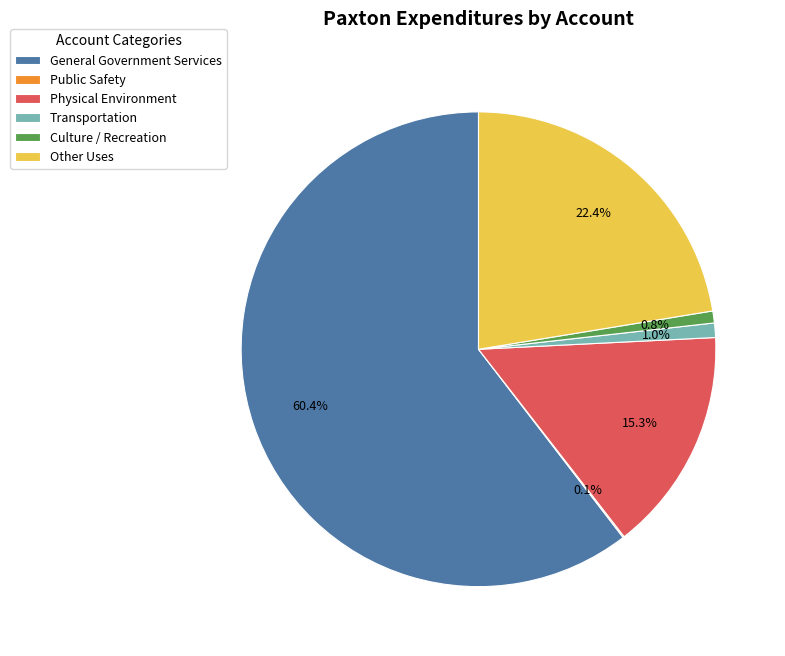

Between Other Uses and Transportation, which is larger?

Other Uses